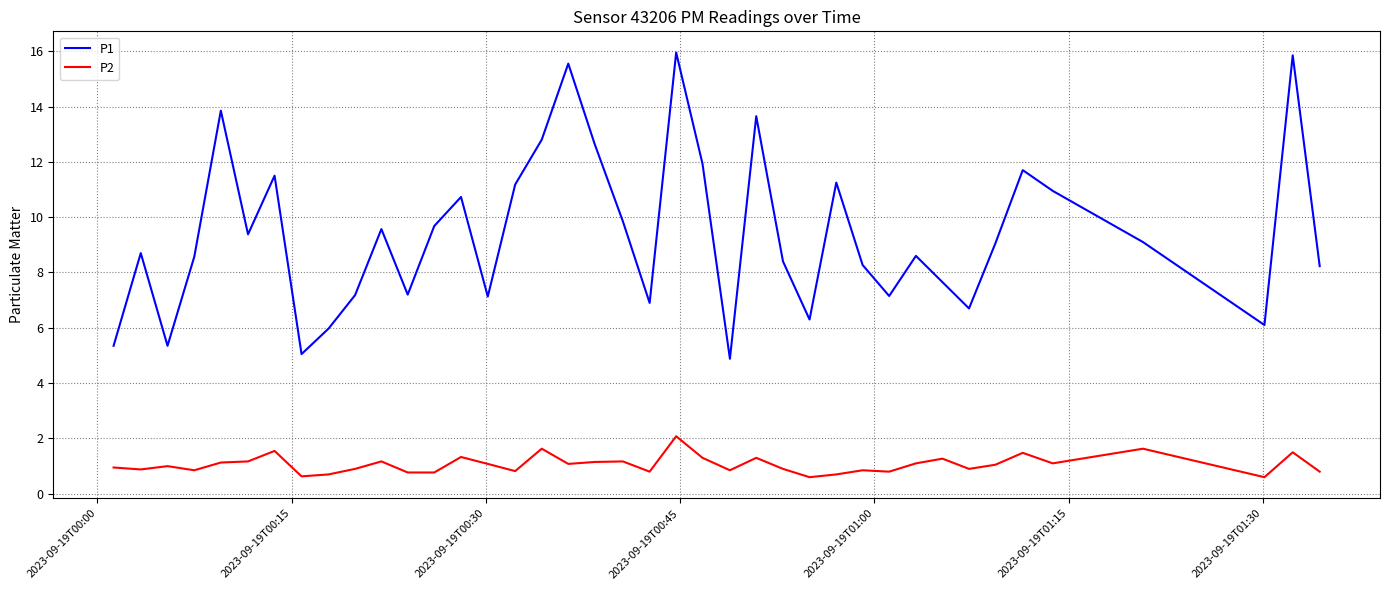

What are all the series names shown in the legend?

P1, P2